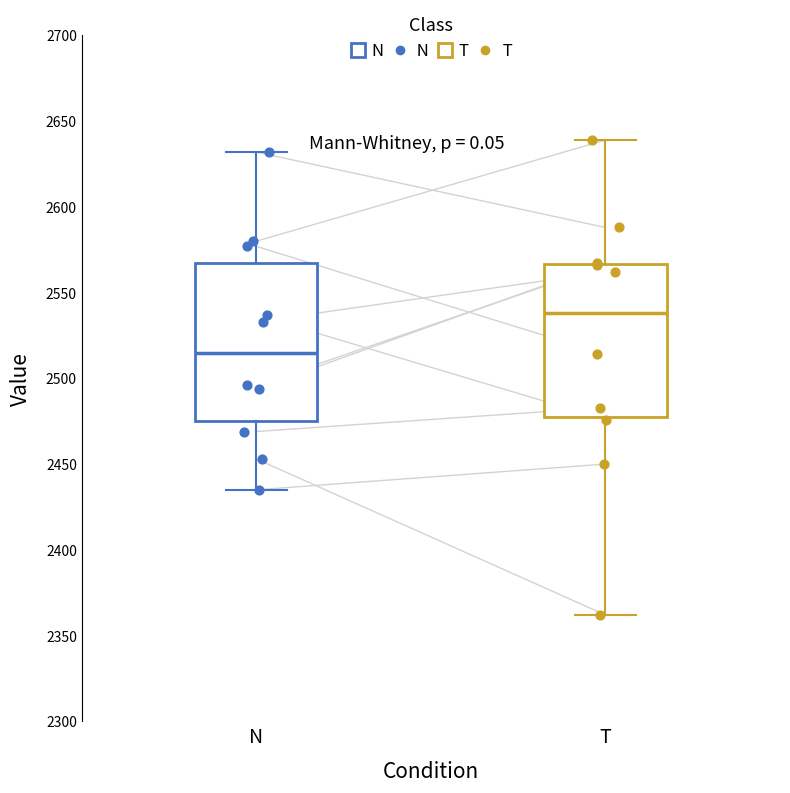

Which box has the highest median line?

T